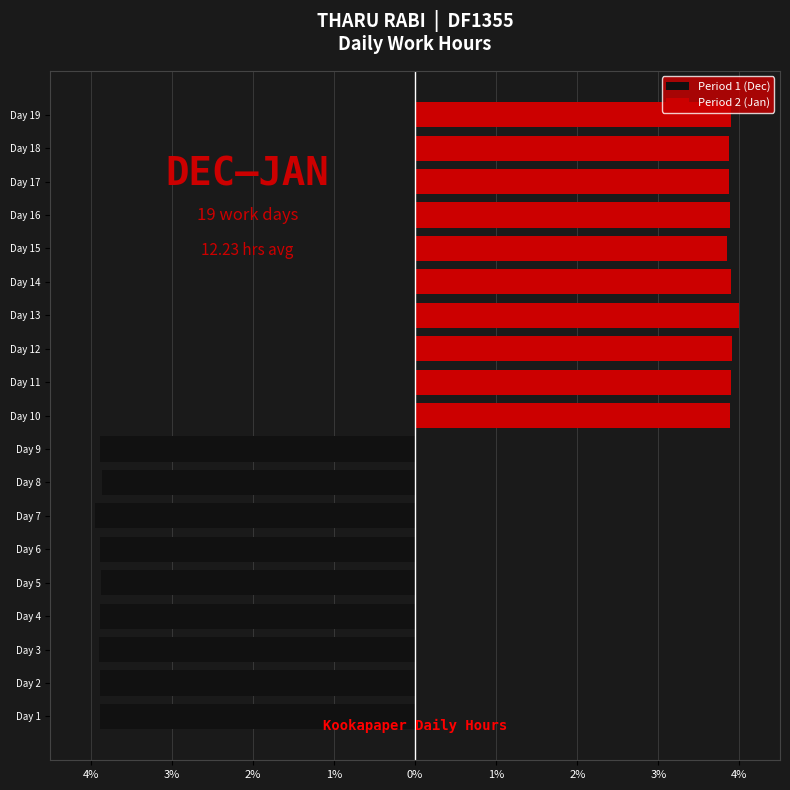

The value of Period 1 (Dec) at Day 14 is 2.1. True or false?

False